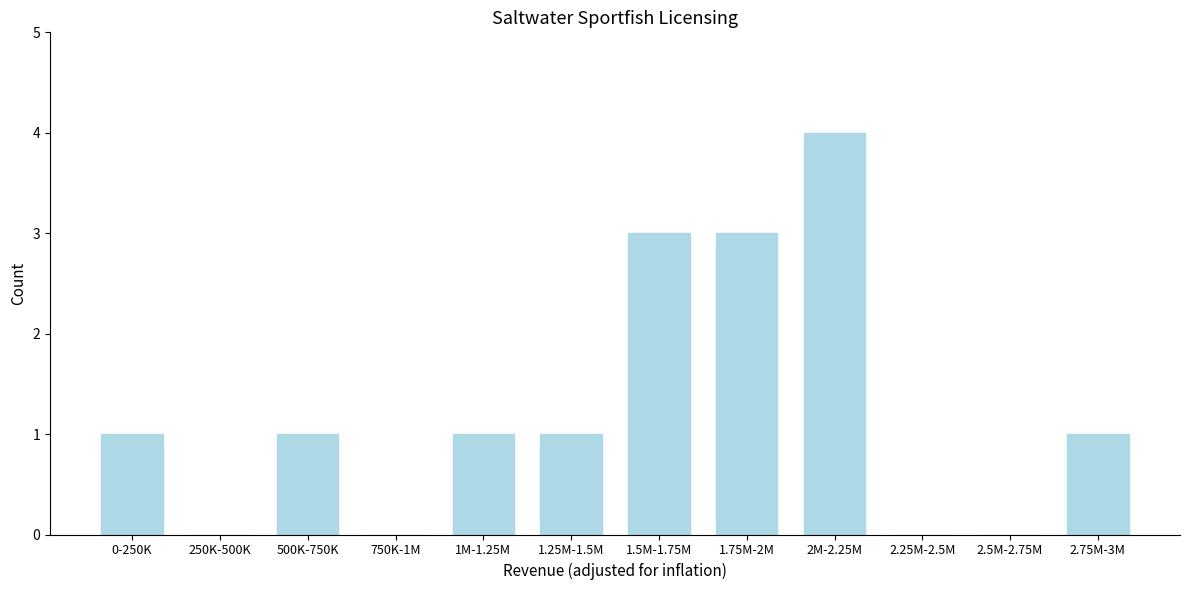

Reading left to right, extract all data points from this chart.

0-250K=1	250K-500K=0	500K-750K=1	750K-1M=0	1M-1.25M=1	1.25M-1.5M=1	1.5M-1.75M=3	1.75M-2M=3	2M-2.25M=4	2.25M-2.5M=0	2.5M-2.75M=0	2.75M-3M=1